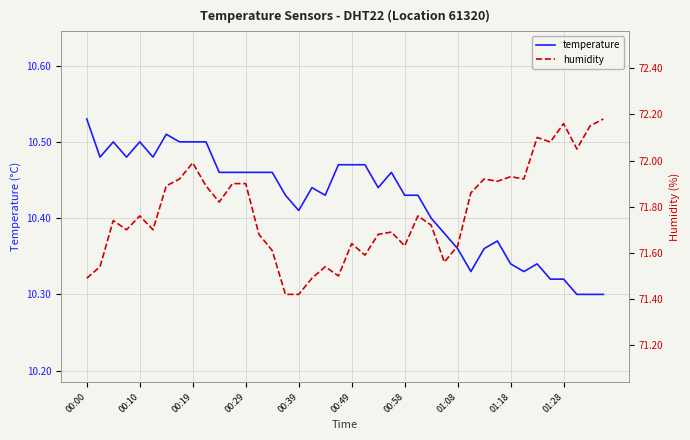

Which category has the highest value in the temperature series?

00:00